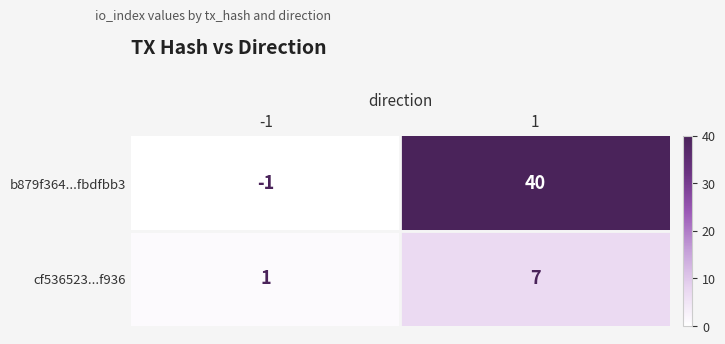

At which category is the sum across all series the highest?

1